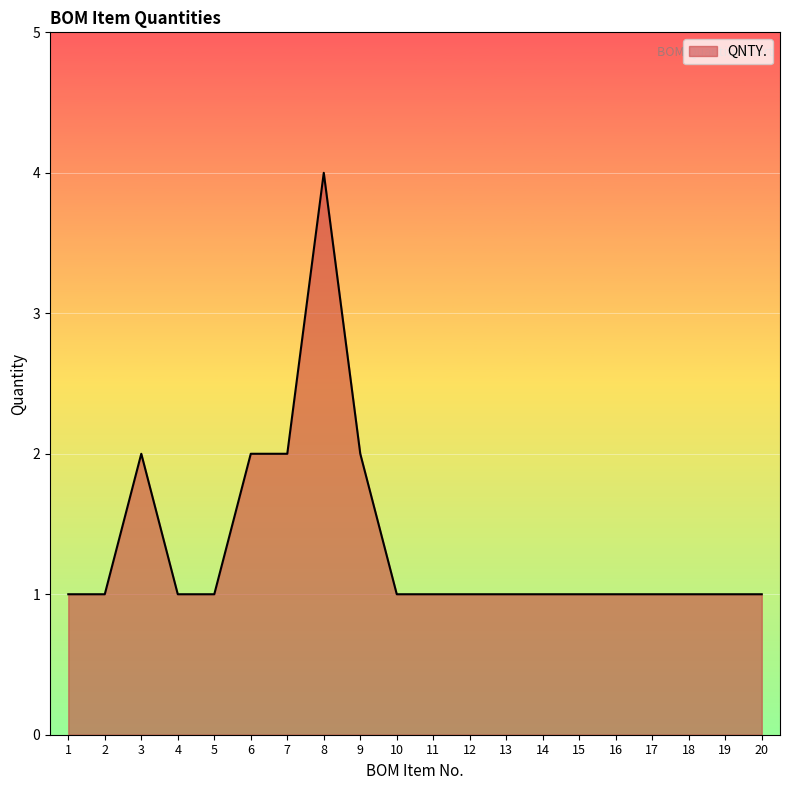

What is the sum of the values at 14 and 18?

2